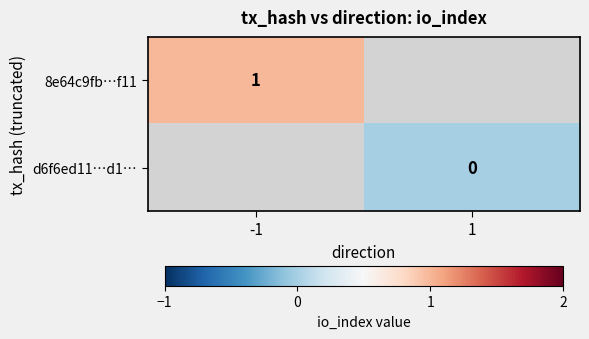

Is it true that 8e64c9fb…f11 equals 1 at -1?

True